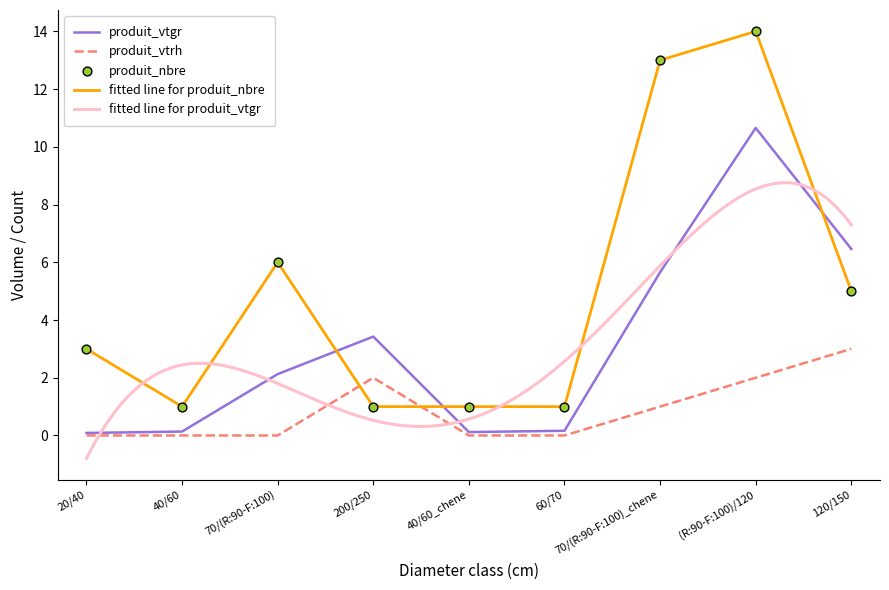

Is the value of produit_vtgr at 40/60_chene greater than the value of produit_nbre at 40/60?

No